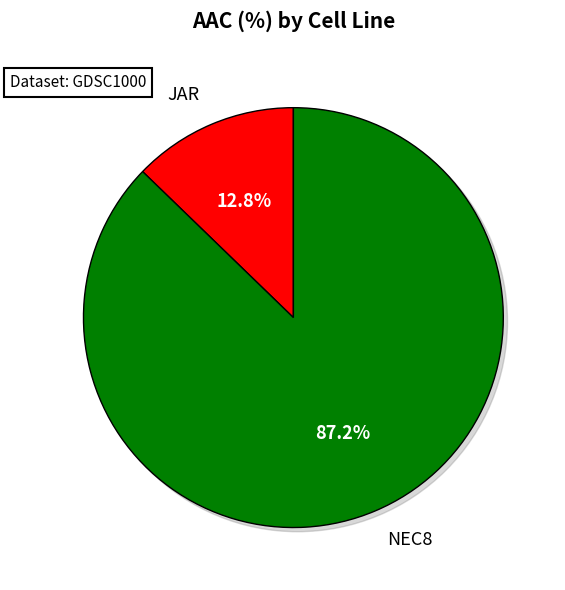

Between NEC8 and JAR, which is larger?

NEC8